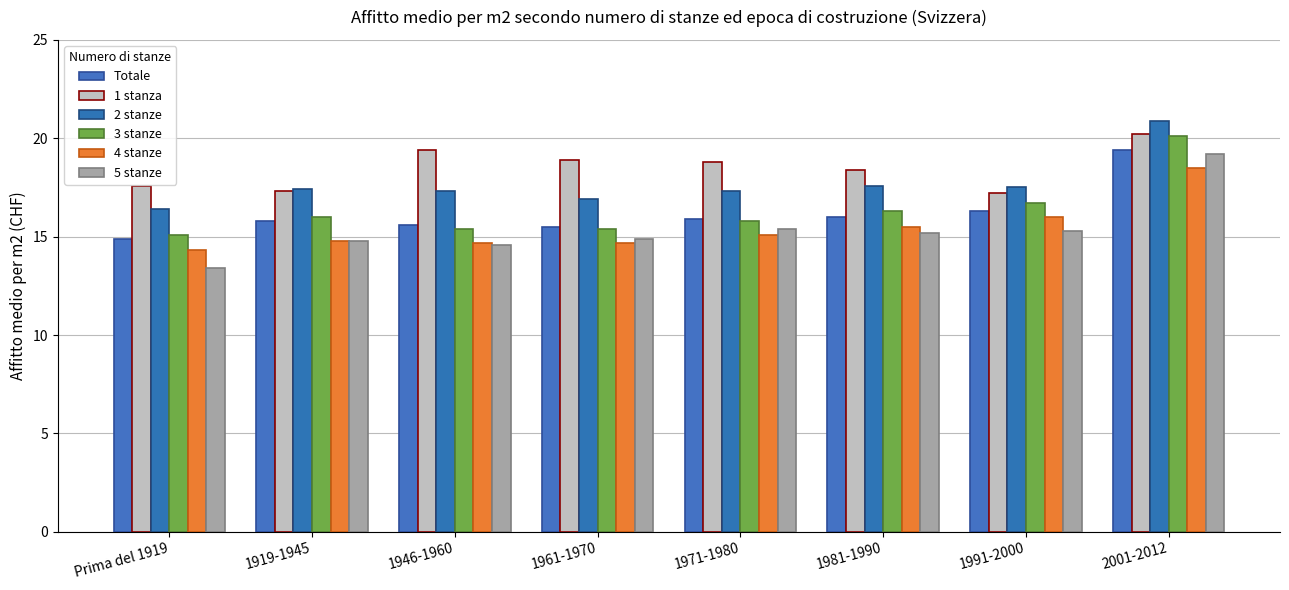

What are all the series names shown in the legend?

Totale, 1 stanza, 2 stanze, 3 stanze, 4 stanze, 5 stanze